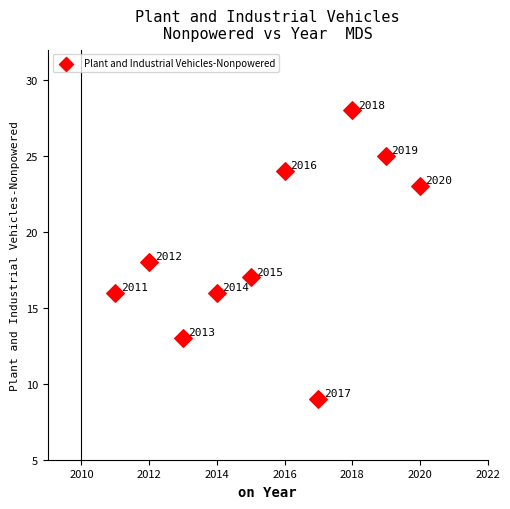

What is the range of X values (max minus min)?

9